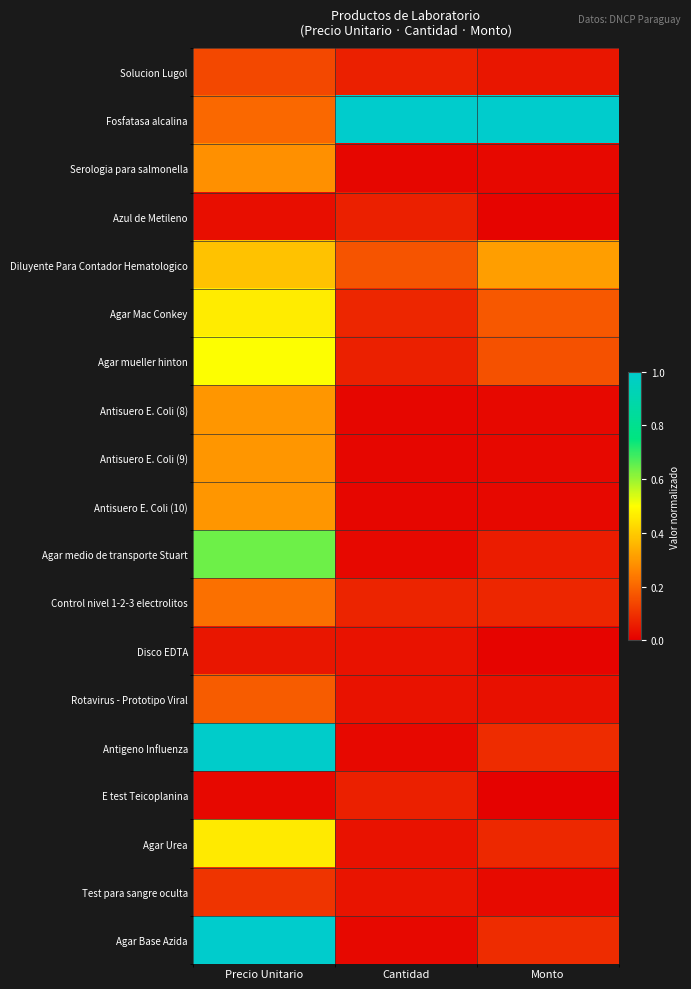

Between Cantidad and Precio Unitario, which is larger?

Precio Unitario